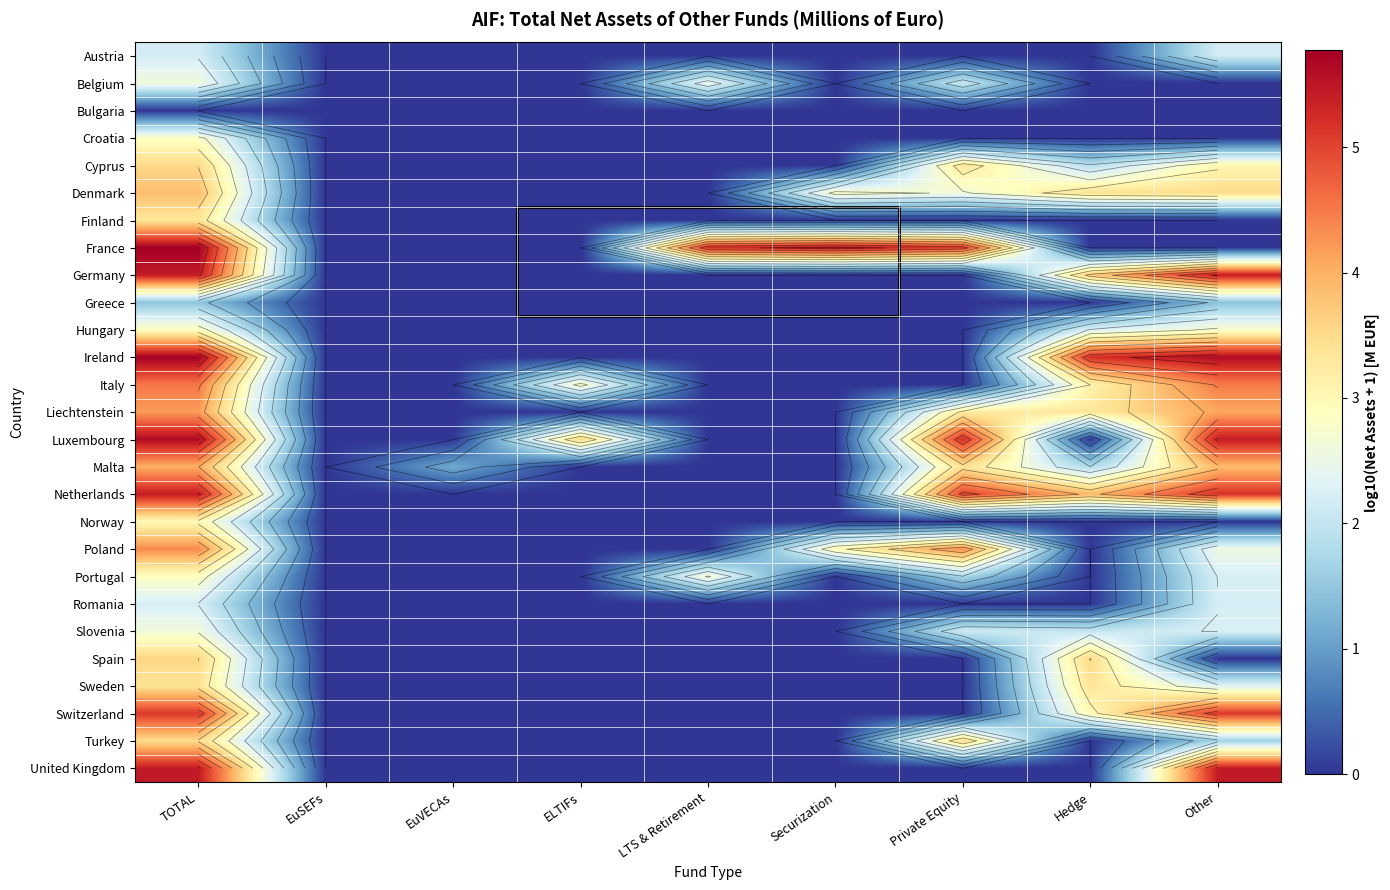

True or false: Sweden has a value of 1.2 at TOTAL.

False